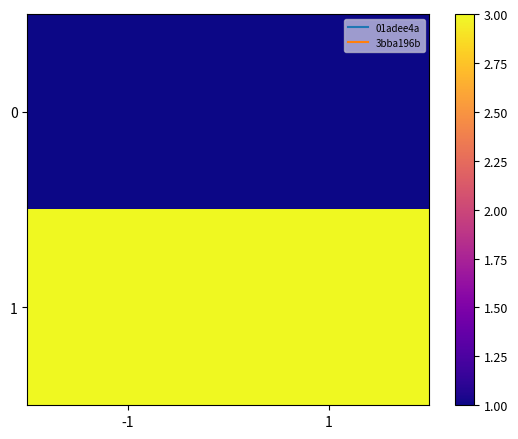

Reading left to right, transcribe all the data shown in this chart.

0: -1=1	1=1
1: -1=3	1=3